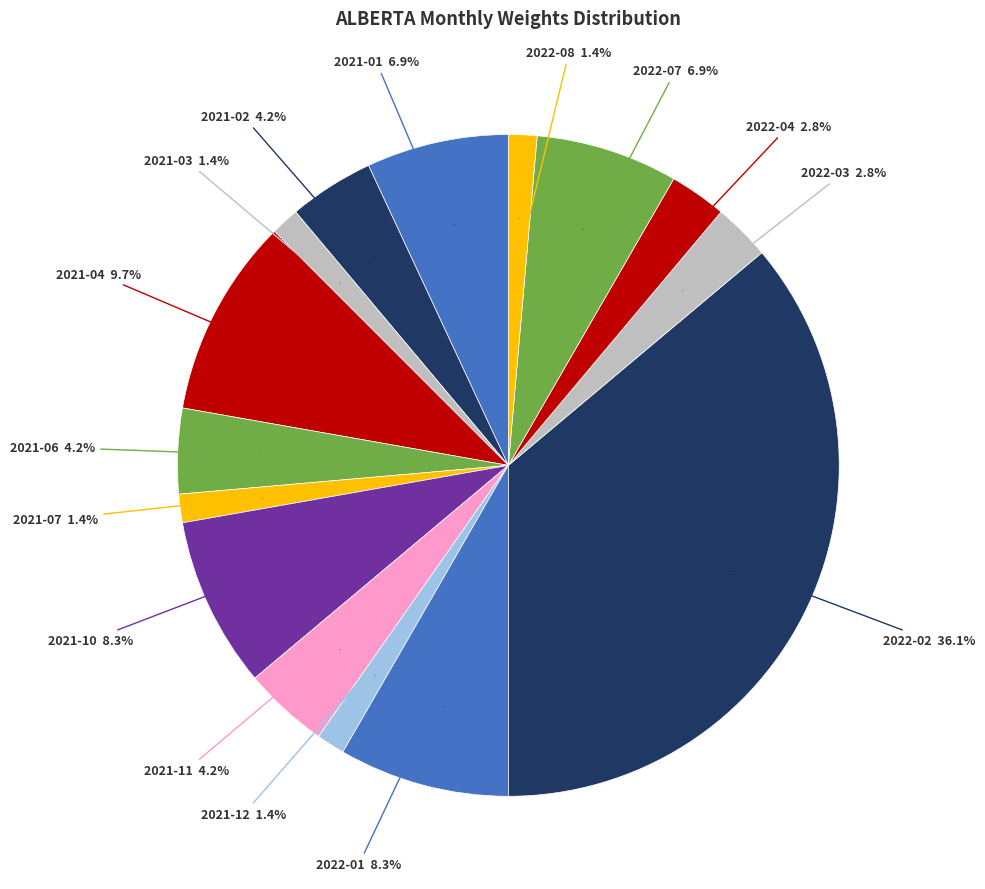

To the nearest percent, what portion does 2022-03 represent?

3%